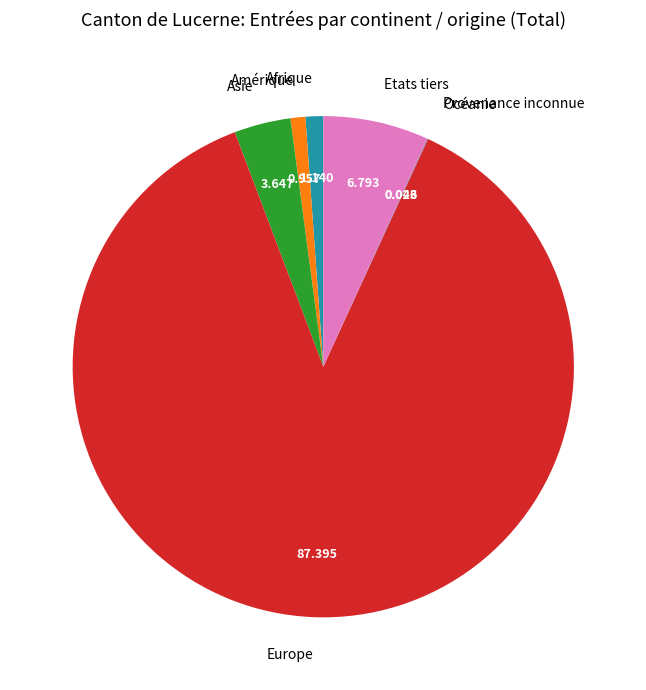

Which slice represents more than half of the pie?

Europe